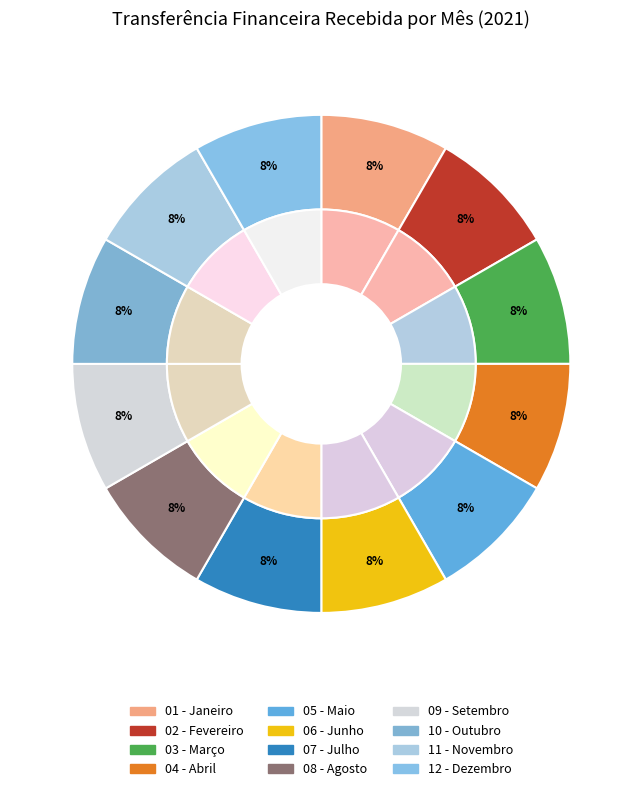

What is the largest slice in the pie chart?

01 - Janeiro